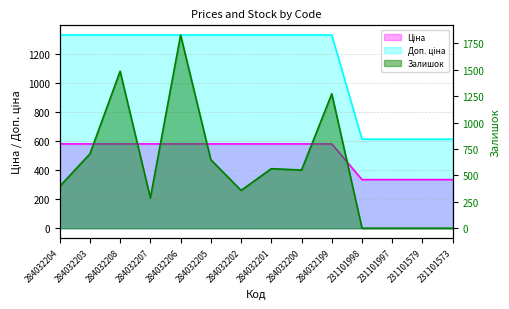

Rank the categories by Залишок value from highest to lowest.

284032206, 284032208, 284032199, 284032203, 284032205, 284032201, 284032200, 284032204, 284032202, 284032207, 231101998, 231101997, 231101579, 231101573